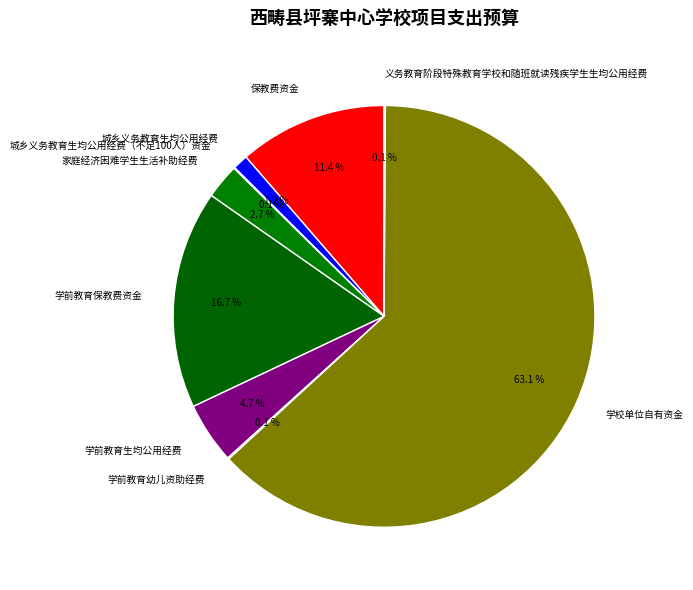

To the nearest percent, what is the difference between the largest and smallest slice percentages?

63%